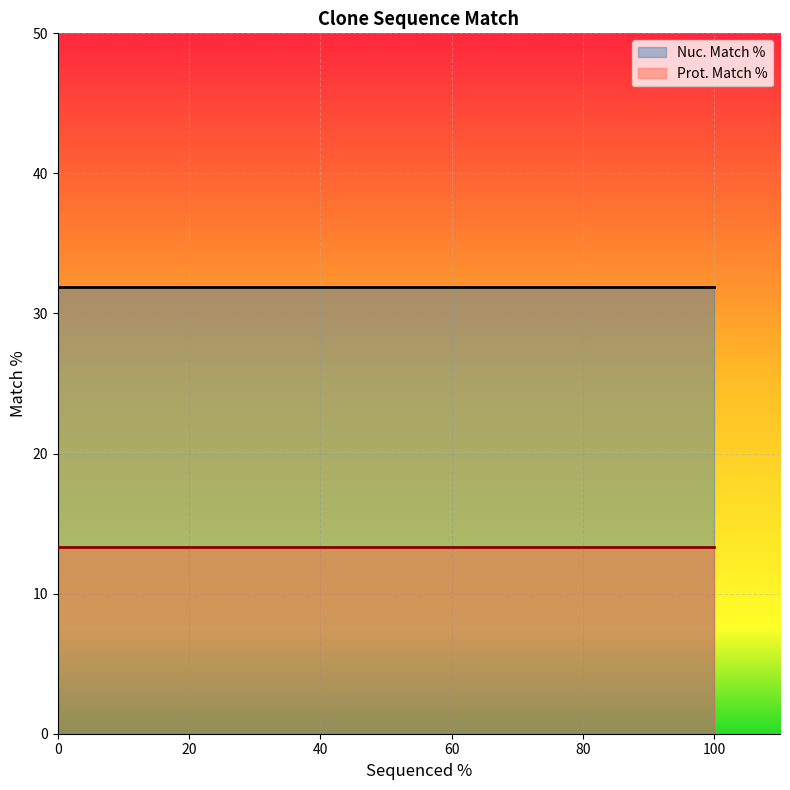

What is the spread (max minus min) of values at 81?

18.6